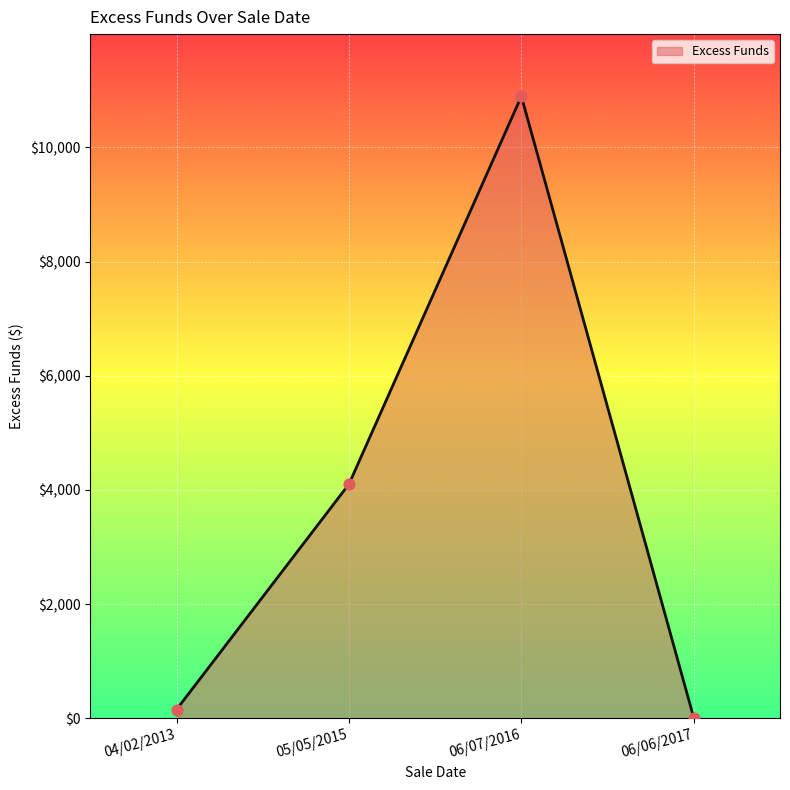

What is the change in value from 04/02/2013 to 06/06/2017?

-146.8